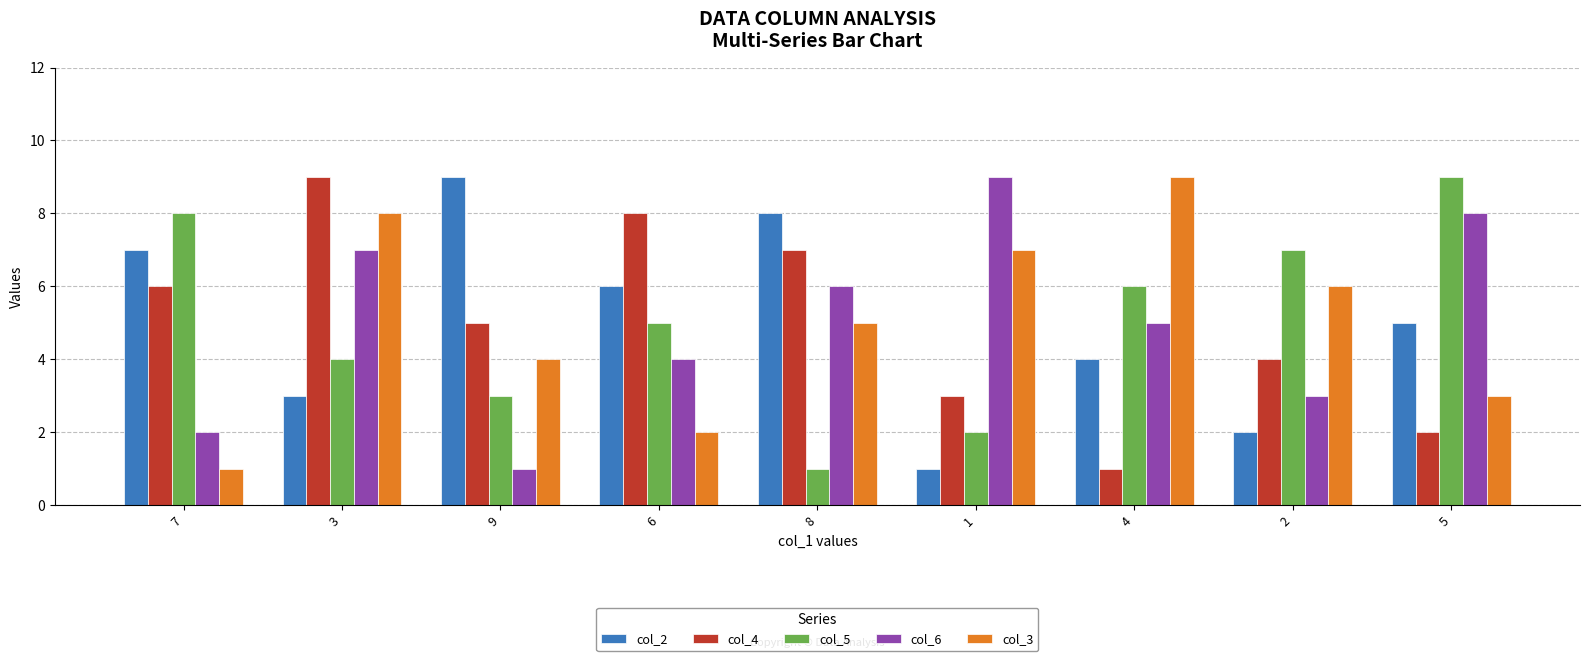

Read the col_2 value at 1.

1